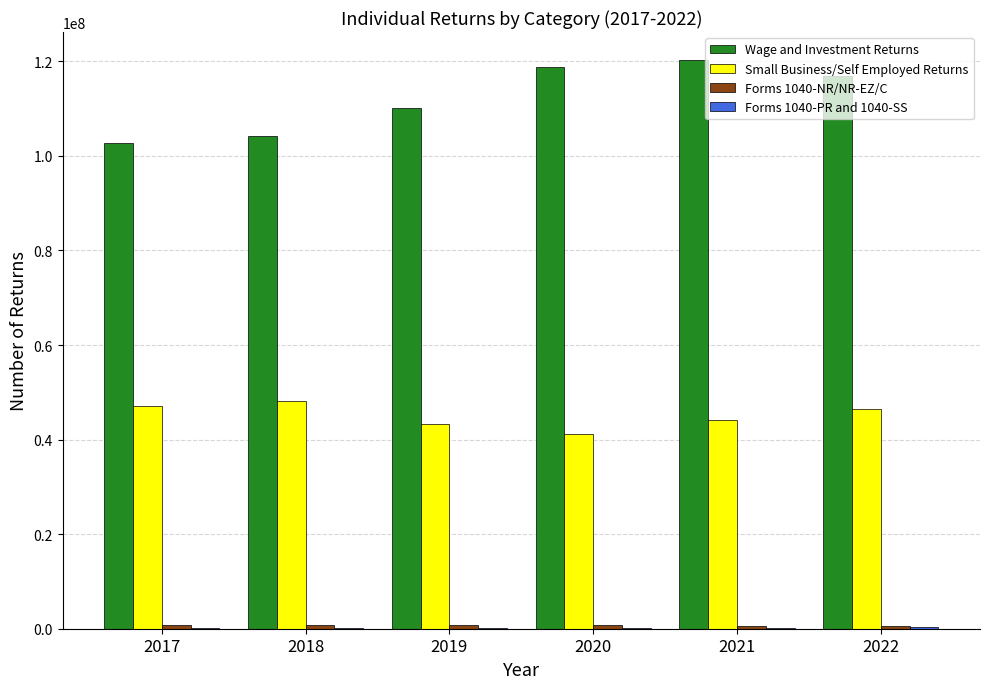

The value of Small Business/Self Employed Returns at 2022 is 46378344. True or false?

True